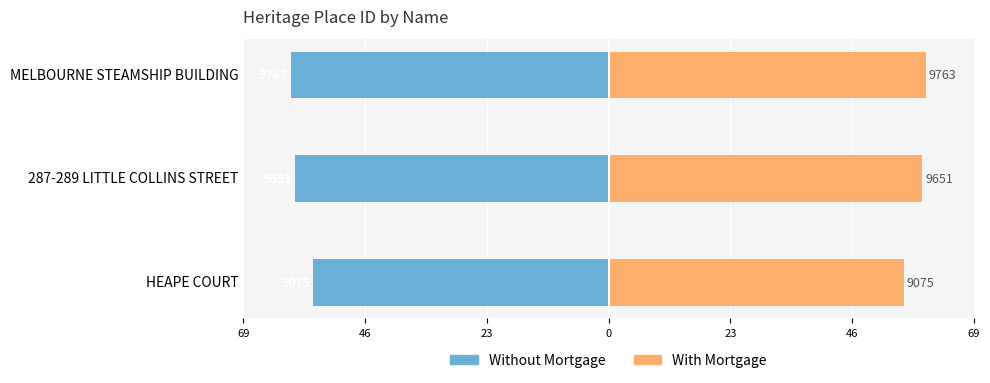

Which has a higher value, HEAPE COURT or 287-289 LITTLE COLLINS STREET?

HEAPE COURT